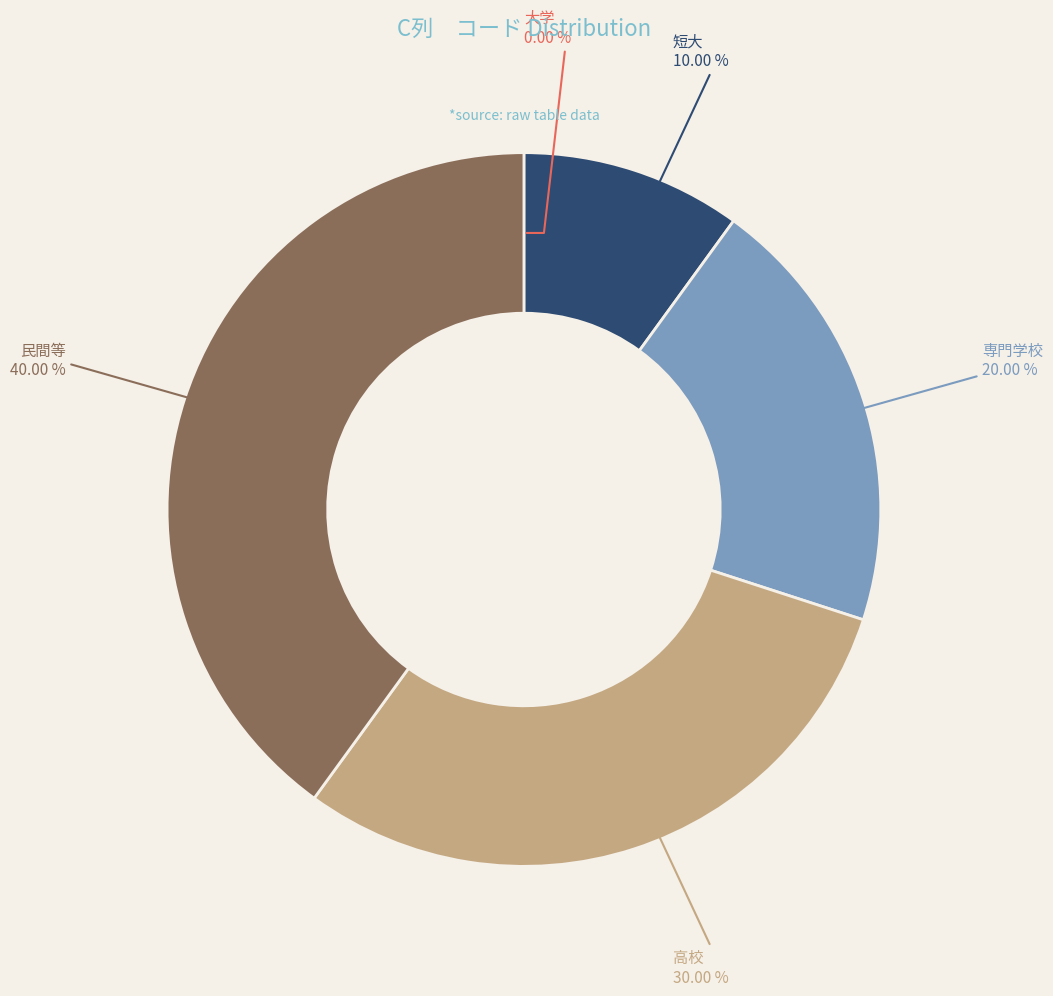

What percentage is the 高校 slice, to the nearest percent?

30%